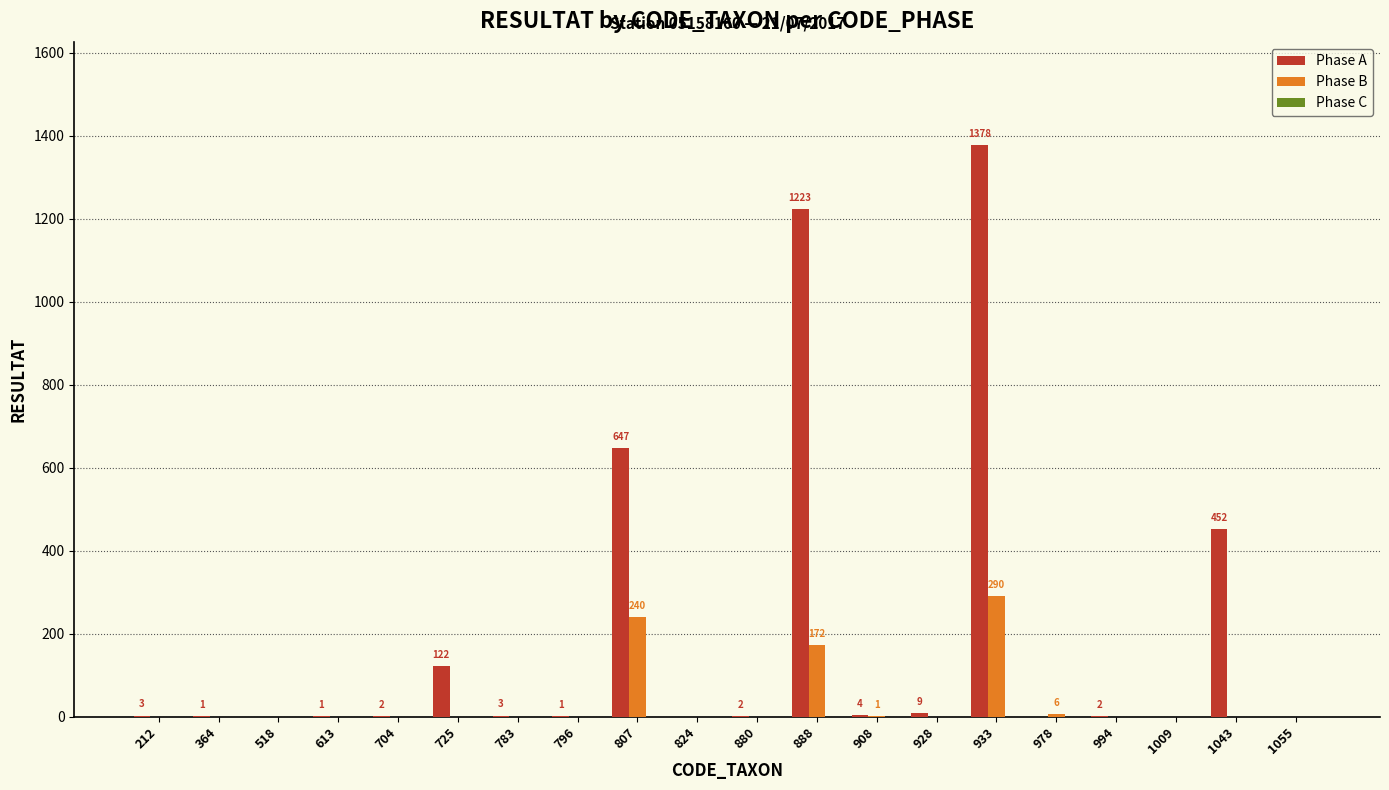

Is the value of Phase A at 1055 greater than the value of Phase B at 908?

No